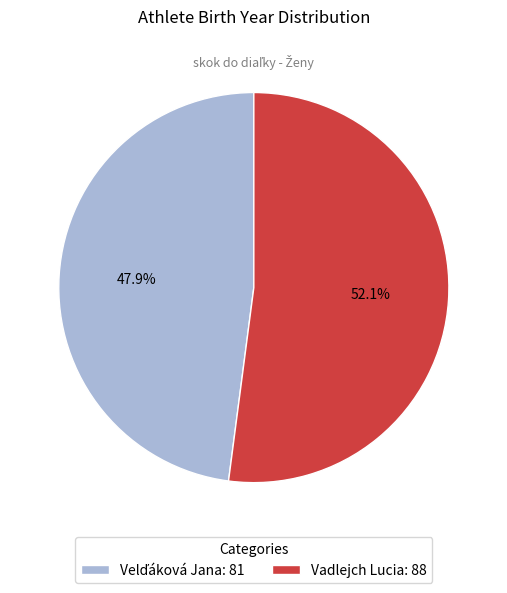

What percentage is NOT represented by Vadlejch Lucia: 88?

47.9%